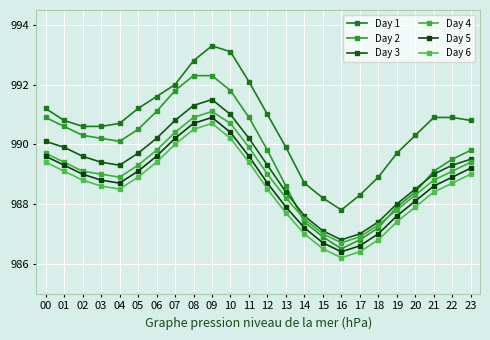

At which category does Day 6 reach its first local valley?

04